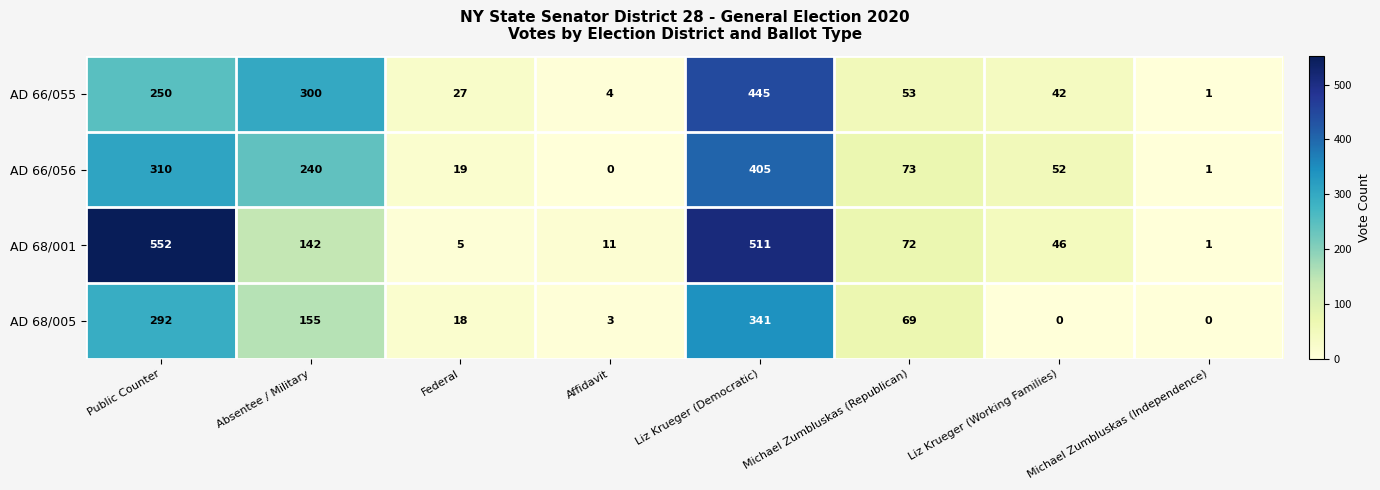

How many values in AD 66/056 are above zero?

7